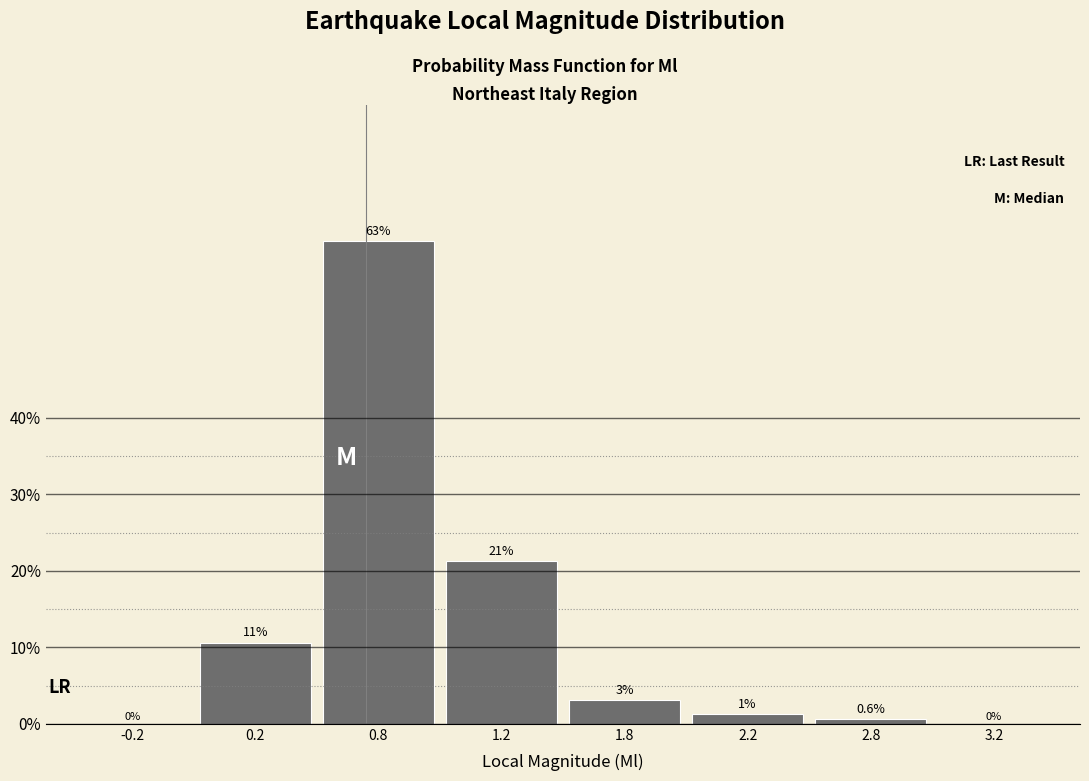

What value does the data have at 2.8?

0.6